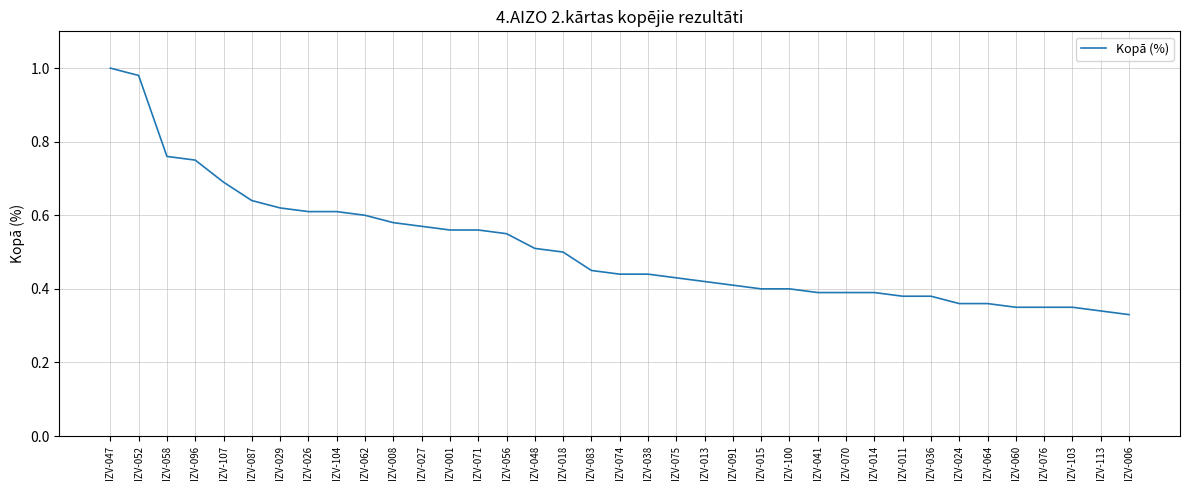

Between IZV-058 and IZV-076, which is larger?

IZV-058